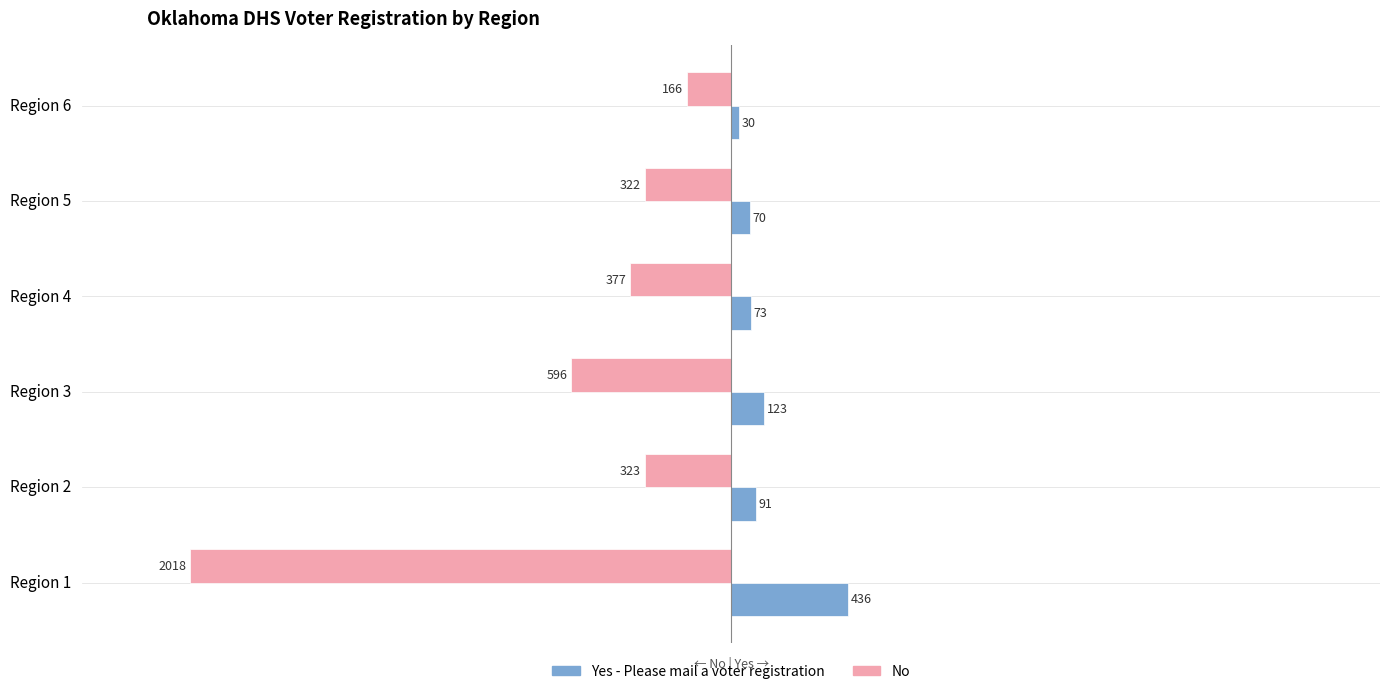

Which series has the largest total across all categories?

Yes - Please mail a voter registration